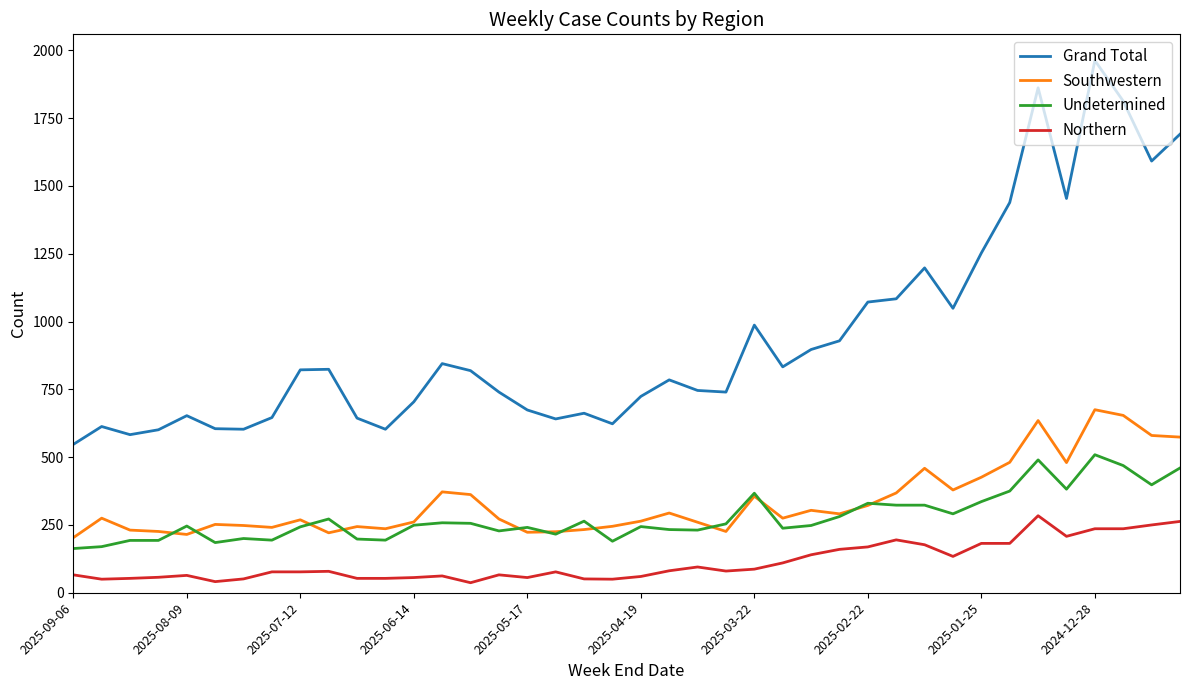

Rank the series by their maximum value, from highest to lowest.

Grand Total, Southwestern, Undetermined, Northern